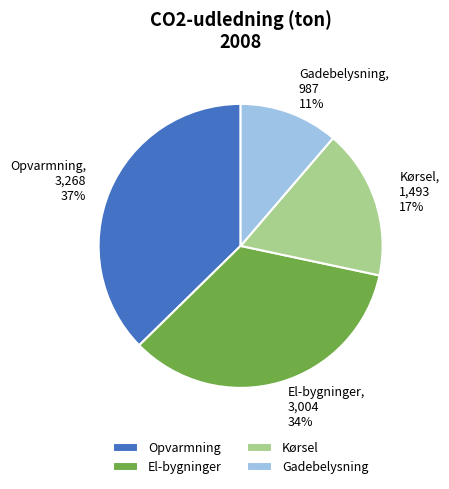

Is Kørsel the majority of the pie?

No